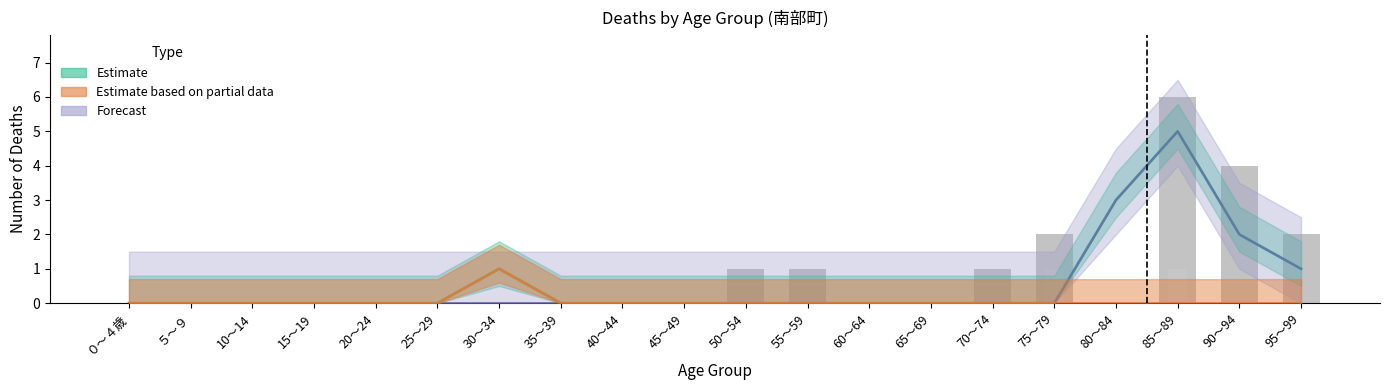

Reading left to right, what are all the values shown in this chart?

col_35 (prev total): ０～４歳=0	５～９=0	10～14=0	15～19=0	20～24=0	25～29=0	30～34=0	35～39=0	40～44=0	45～49=0	50～54=1	55～59=1	60～64=0	65～69=0	70～74=1	75～79=2	80～84=0	85～89=6	90～94=4	95～99=2
col_18 (deaths male): ０～４歳=0	５～９=0	10～14=0	15～19=0	20～24=0	25～29=0	30～34=0	35～39=0	40～44=0	45～49=0	50～54=0	55～59=0	60～64=0	65～69=0	70～74=0	75～79=1	80～84=0	85～89=1	90～94=0	95～99=0